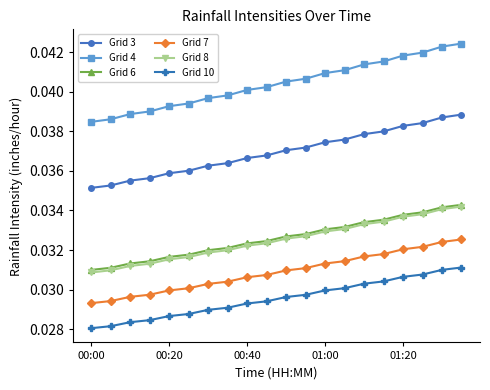

What are all the series names shown in the legend?

Grid 3, Grid 4, Grid 6, Grid 7, Grid 8, Grid 10